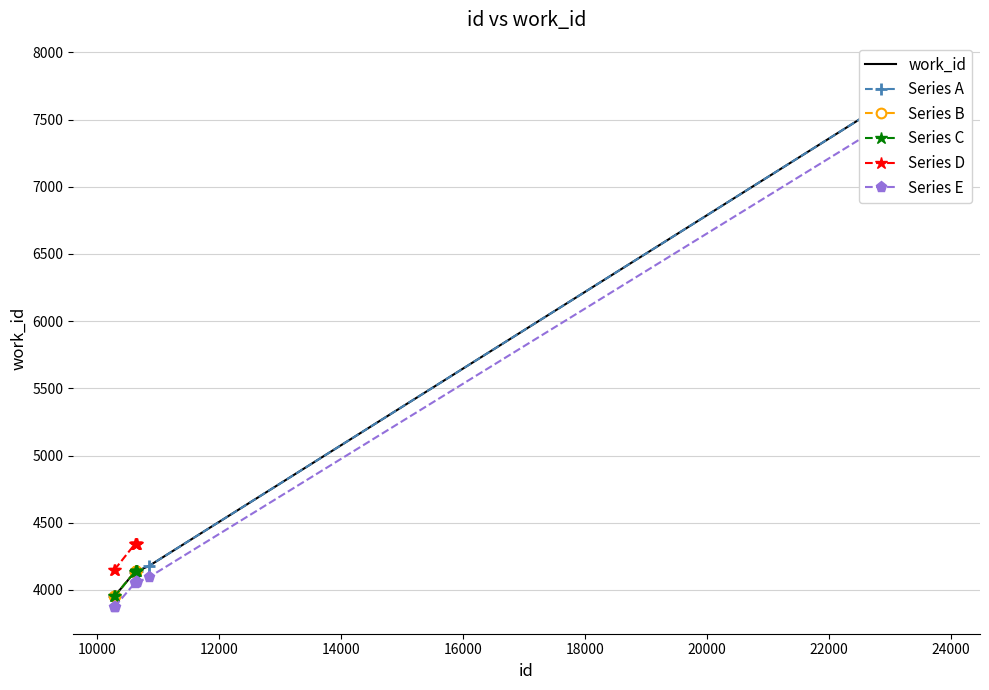

What is the maximum value for Series D?

4344.9